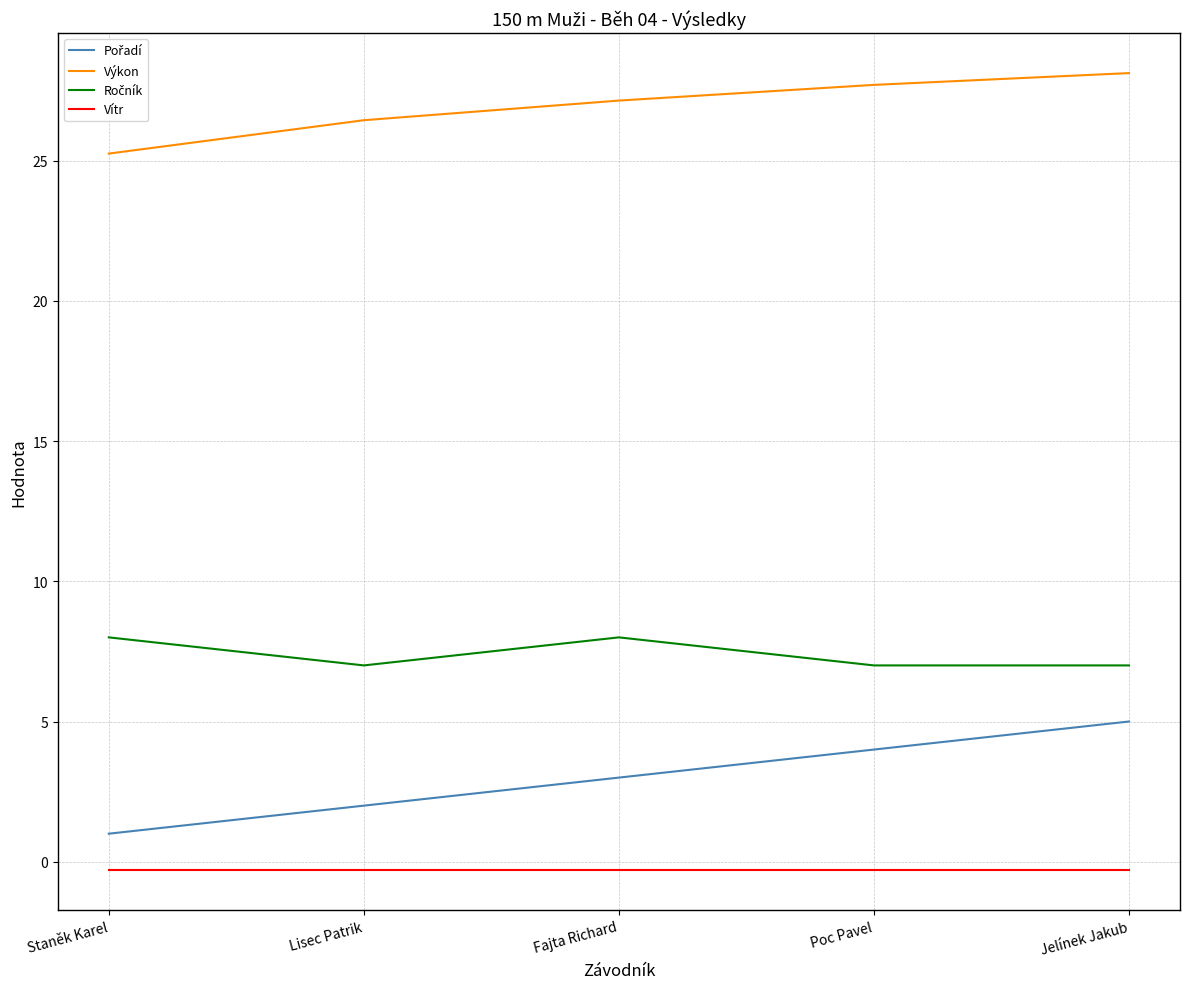

True or false: Výkon and Vítr cross at least once.

False